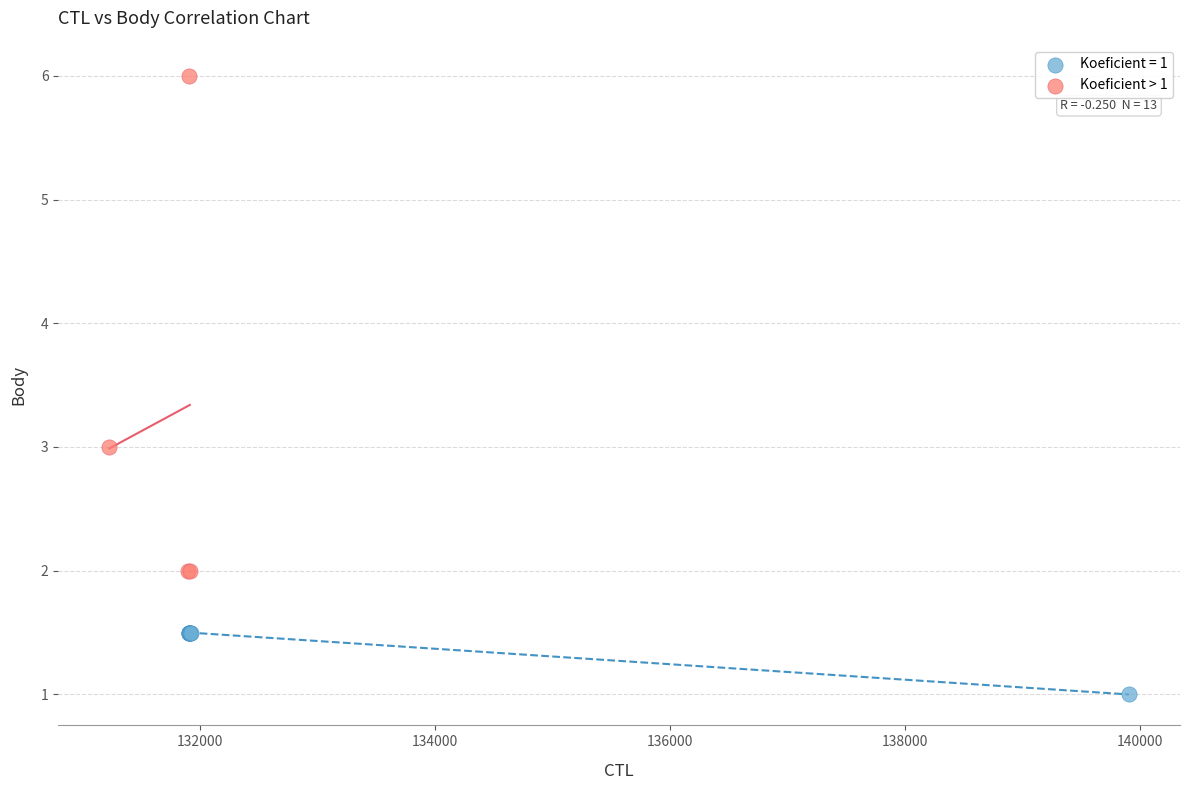

Which series reaches the minimum Y coordinate?

Koeficient = 1